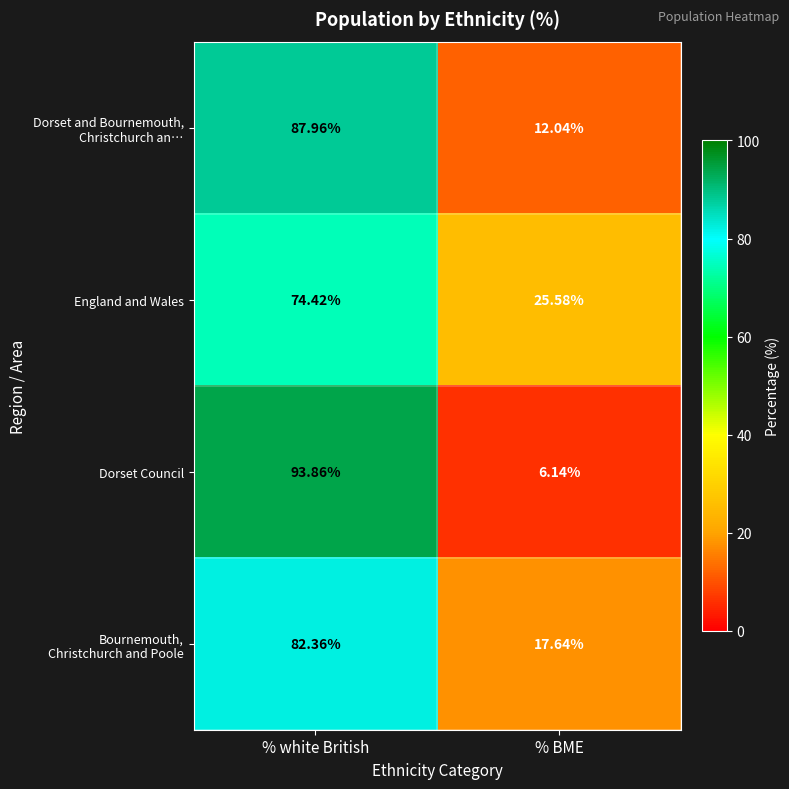

At which category is the sum across all series the highest?

% white British